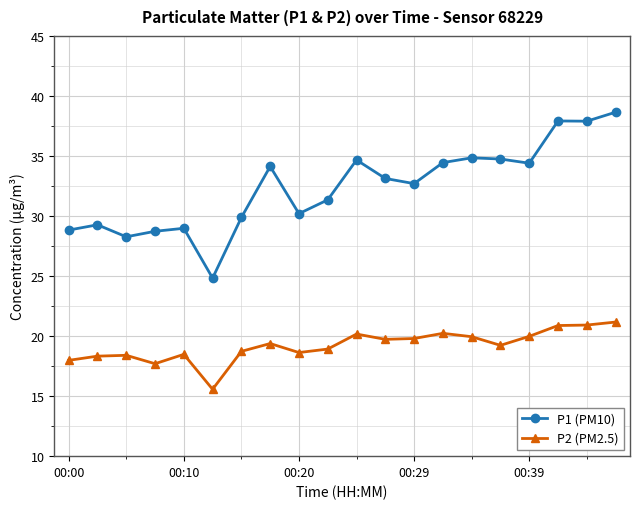

What is the lowest value of the P1 (PM10) series?

24.8